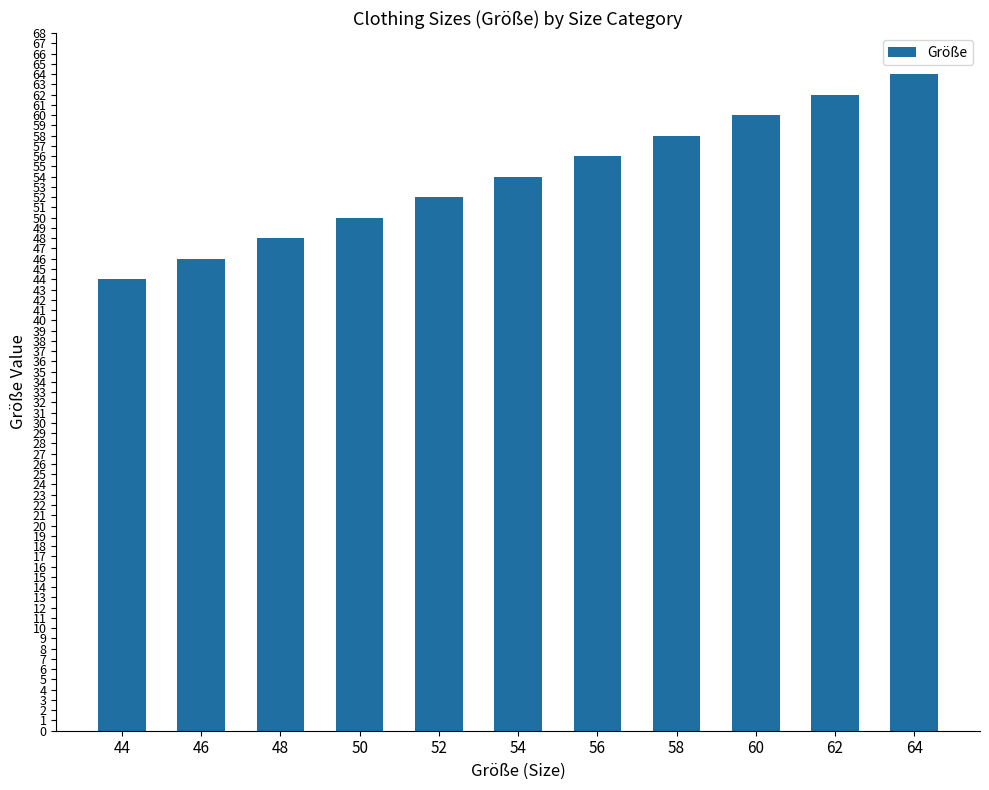

Which has a higher value, 62 or 50?

62